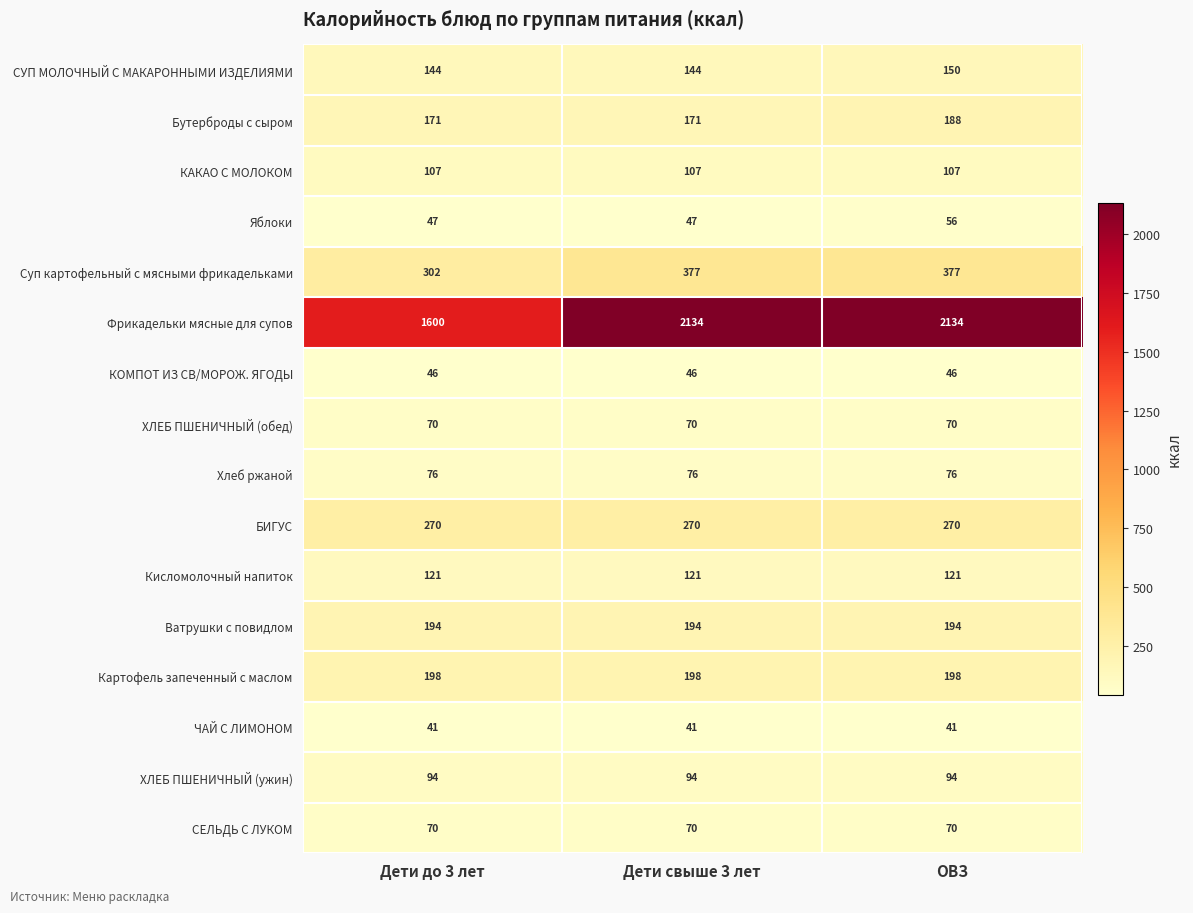

What is the minimum value shown in the chart?

41